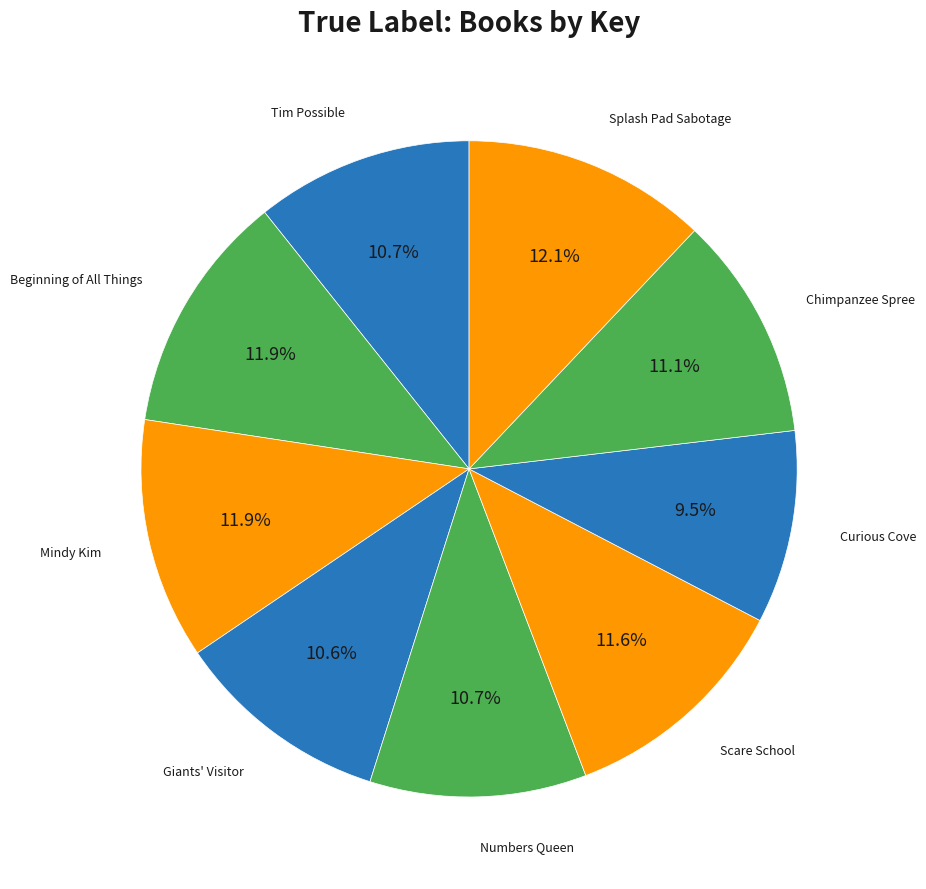

How many segments does this pie chart have?

9